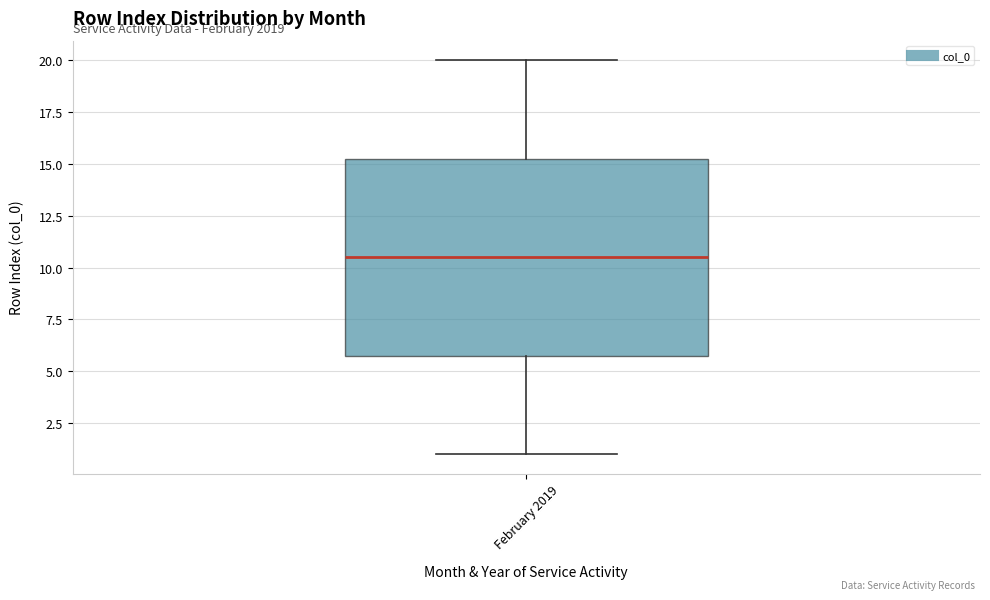

Read this box plot against the y-axis: the position of the median line, the range covered by the box, and the ends of both whiskers. The values are not printed on the chart, so give them approximately, as read against the axis.

median 10.5, box 6.0 to 15.5, whiskers 1.0 to 20.0